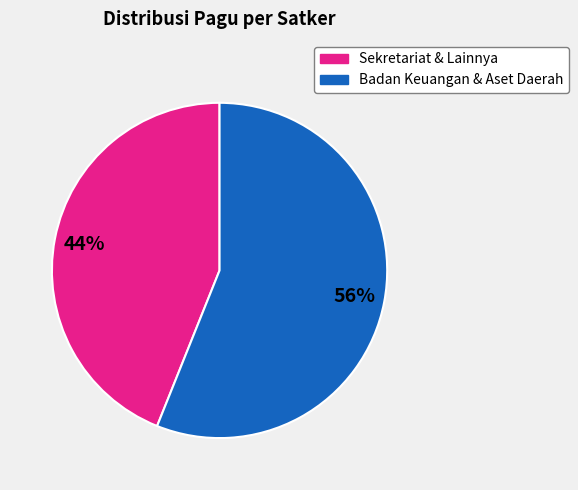

Does any single category account for the majority?

Yes